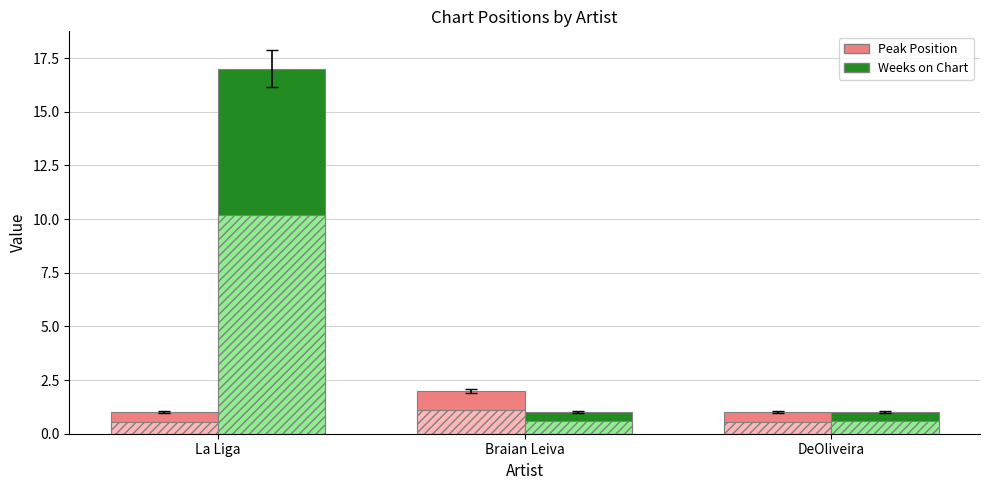

Is it true that Weeks on Chart equals 1 at DeOliveira?

True